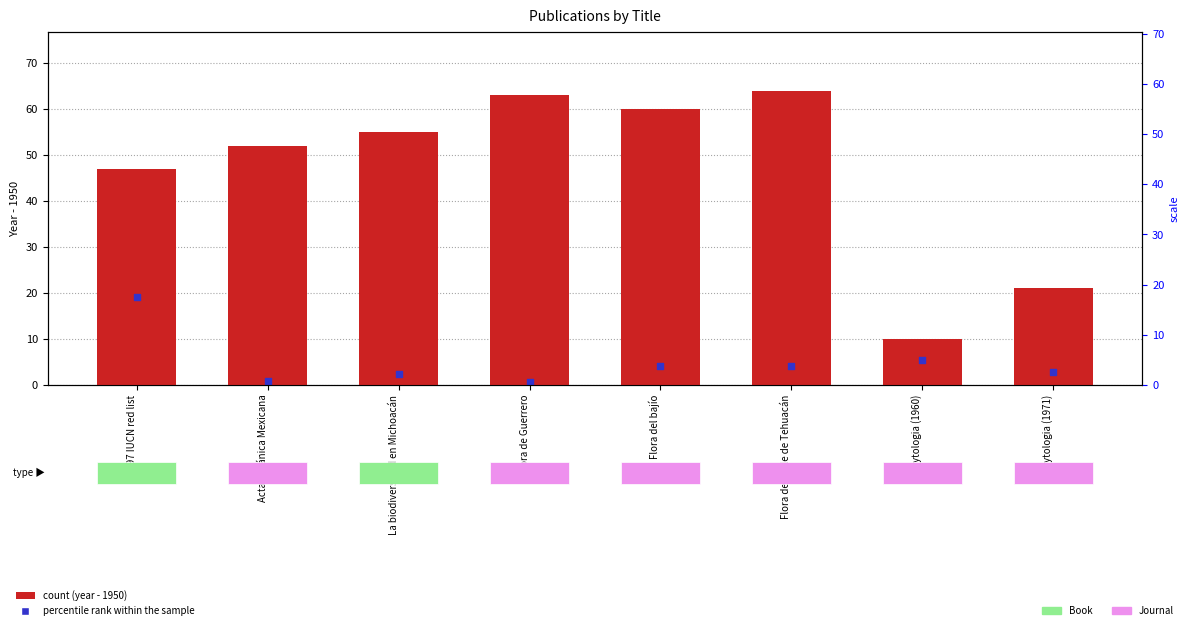

Which series contains the lowest Y value?

percentile rank within the sample